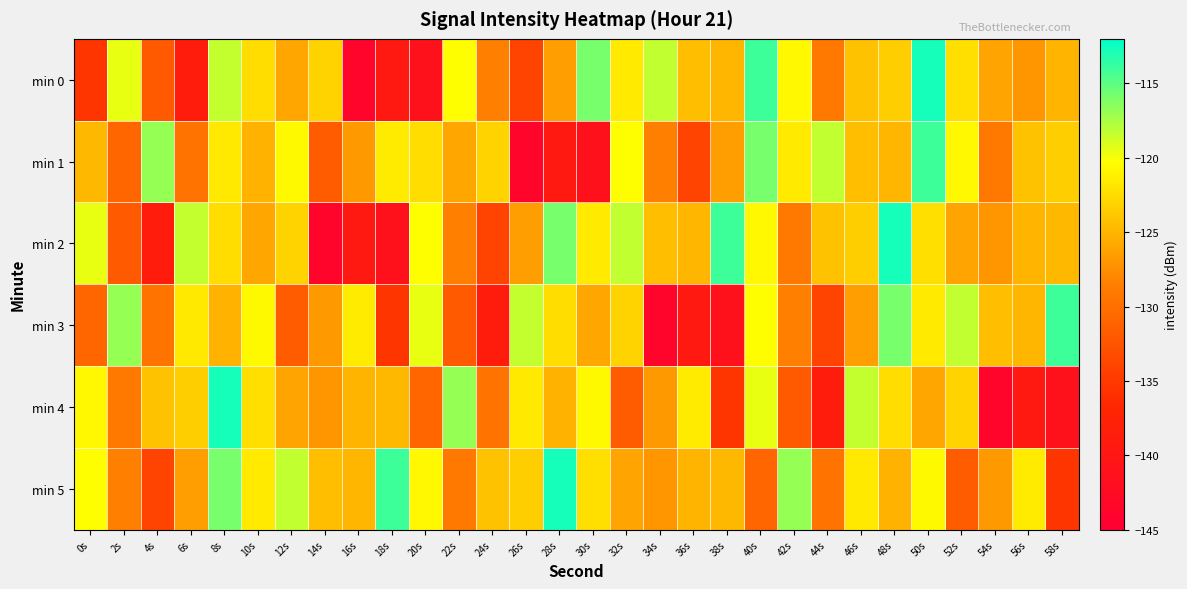

Reading right to left, transcribe all the data shown in this chart.

min 0: 58s=-125.0	56s=-127.0	54s=-126.1	52s=-122.3	50s=-112.7	48s=-123.4	46s=-124.1	44s=-129.1	42s=-120.7	40s=-114.1	38s=-124.9	36s=-124.4	34s=-118.3	32s=-121.6	30s=-115.9	28s=-126.5	26s=-134.0	24s=-128.4	22s=-120.3	20s=-141.1	18s=-139.4	16s=-143.8	14s=-123.0	12s=-125.9	10s=-122.4	8s=-118.3	6s=-138.8	4s=-131.9	2s=-119.6	0s=-135.3
min 1: 58s=-123.4	56s=-124.1	54s=-129.1	52s=-120.7	50s=-114.1	48s=-124.9	46s=-124.4	44s=-118.3	42s=-121.6	40s=-115.9	38s=-126.5	36s=-134.0	34s=-128.4	32s=-120.3	30s=-141.1	28s=-139.4	26s=-143.8	24s=-123.0	22s=-125.9	20s=-122.4	18s=-121.5	16s=-126.8	14s=-131.7	12s=-120.6	10s=-125.1	8s=-121.7	6s=-129.6	4s=-116.9	2s=-130.8	0s=-124.8
min 2: 58s=-124.8	56s=-125.0	54s=-127.0	52s=-126.1	50s=-122.3	48s=-112.7	46s=-123.4	44s=-124.1	42s=-129.1	40s=-120.7	38s=-114.1	36s=-124.9	34s=-124.4	32s=-118.3	30s=-121.6	28s=-115.9	26s=-126.5	24s=-134.0	22s=-128.4	20s=-120.3	18s=-141.1	16s=-139.4	14s=-143.8	12s=-123.0	10s=-125.9	8s=-122.4	6s=-118.3	4s=-138.8	2s=-131.9	0s=-119.6
min 3: 58s=-114.1	56s=-124.9	54s=-124.4	52s=-118.3	50s=-121.6	48s=-115.9	46s=-126.5	44s=-134.0	42s=-128.4	40s=-120.3	38s=-141.1	36s=-139.4	34s=-143.8	32s=-123.0	30s=-125.9	28s=-122.4	26s=-118.3	24s=-138.8	22s=-131.9	20s=-119.6	18s=-135.3	16s=-121.5	14s=-126.8	12s=-131.7	10s=-120.6	8s=-125.1	6s=-121.7	4s=-129.6	2s=-116.9	0s=-130.8
min 4: 58s=-141.1	56s=-139.4	54s=-143.8	52s=-123.0	50s=-125.9	48s=-122.4	46s=-118.3	44s=-138.8	42s=-131.9	40s=-119.6	38s=-135.3	36s=-121.5	34s=-126.8	32s=-131.7	30s=-120.6	28s=-125.1	26s=-121.7	24s=-129.6	22s=-116.9	20s=-130.8	18s=-124.8	16s=-125.0	14s=-127.0	12s=-126.1	10s=-122.3	8s=-112.7	6s=-123.4	4s=-124.1	2s=-129.1	0s=-120.7
min 5: 58s=-135.3	56s=-121.5	54s=-126.8	52s=-131.7	50s=-120.6	48s=-125.1	46s=-121.7	44s=-129.6	42s=-116.9	40s=-130.8	38s=-124.8	36s=-125.0	34s=-127.0	32s=-126.1	30s=-122.3	28s=-112.7	26s=-123.4	24s=-124.1	22s=-129.1	20s=-120.7	18s=-114.1	16s=-124.9	14s=-124.4	12s=-118.3	10s=-121.6	8s=-115.9	6s=-126.5	4s=-134.0	2s=-128.4	0s=-120.3